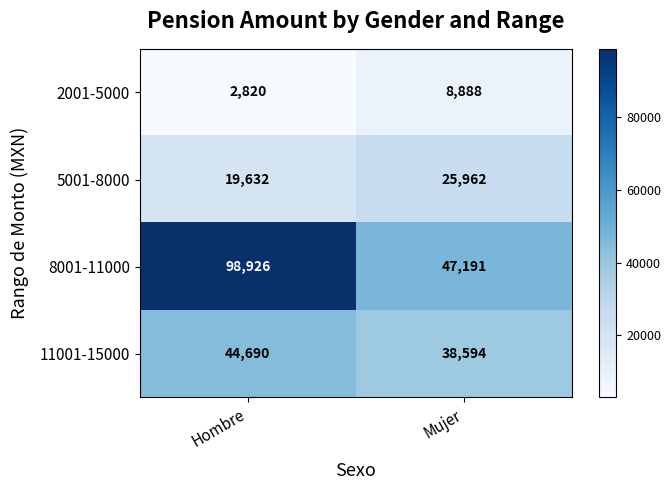

What is the approximate value of 5001-8000 at Mujer, to the nearest 10?

25960